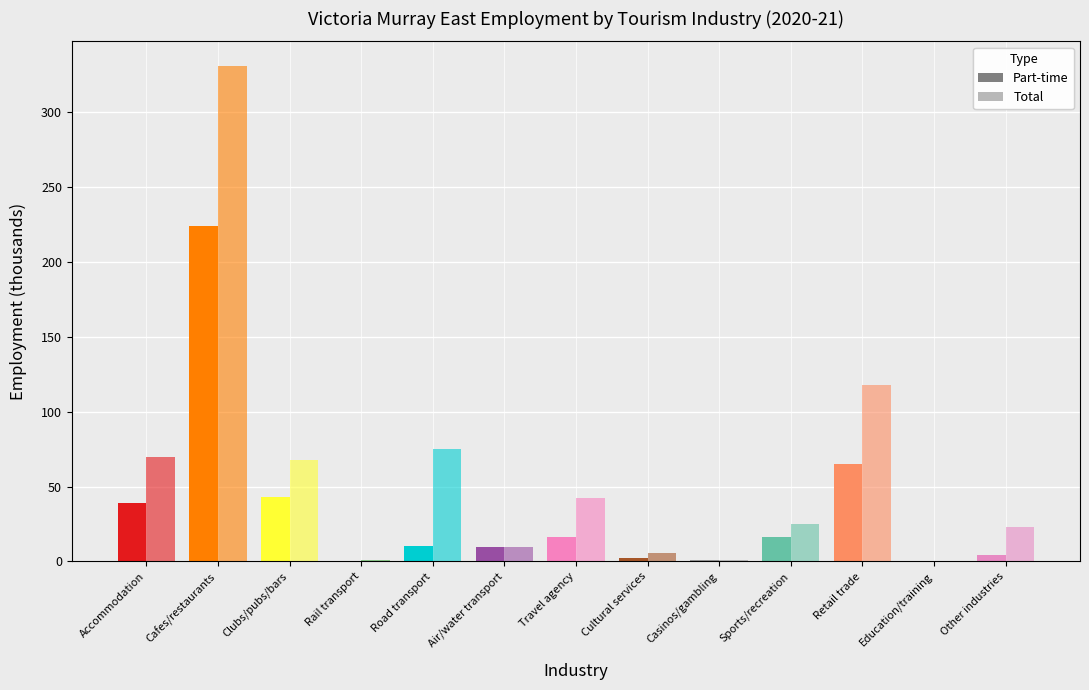

Where is Total nearest to the value 165?

Retail trade